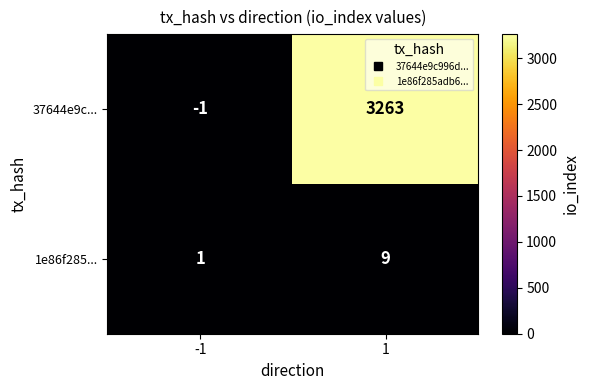

What is the spread (max minus min) of values at 1?

3254